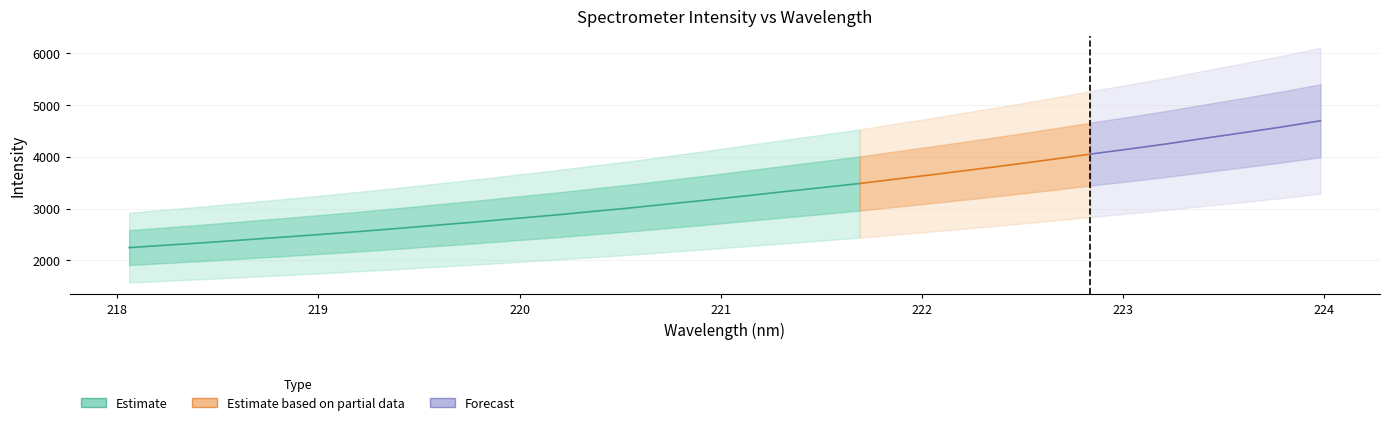

Where is y nearest to the value 3469?

19